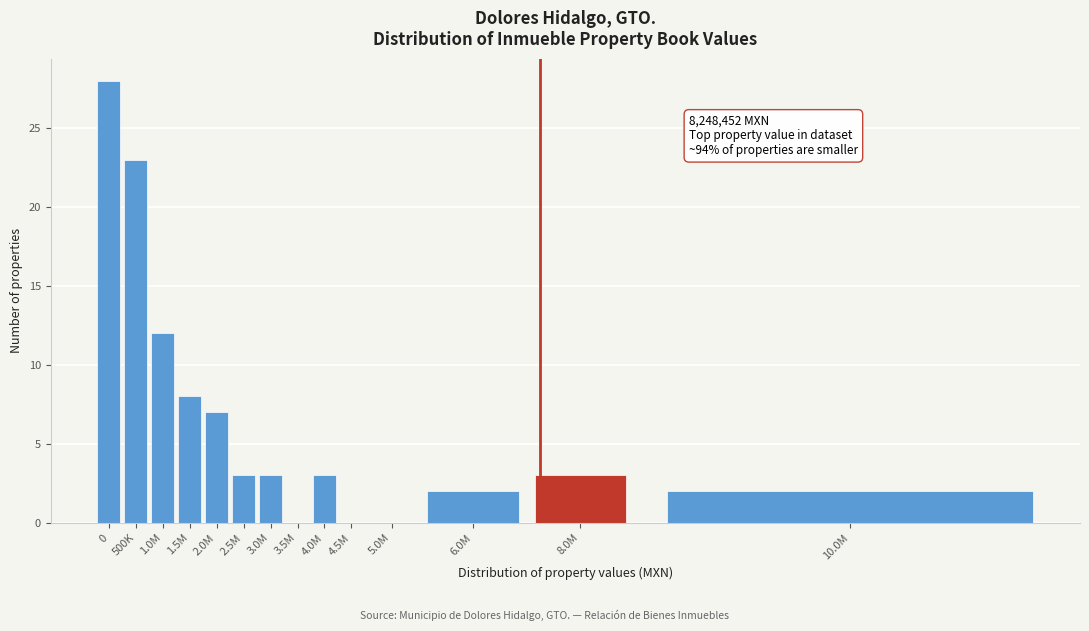

Reading left to right, transcribe all the data shown in this chart.

0=28	500K=23	1.0M=12	1.5M=8	2.0M=7	2.5M=3	3.0M=3	3.5M=0	4.0M=3	4.5M=0	5.0M=0	6.0M=2	8.0M=3	10.0M=2